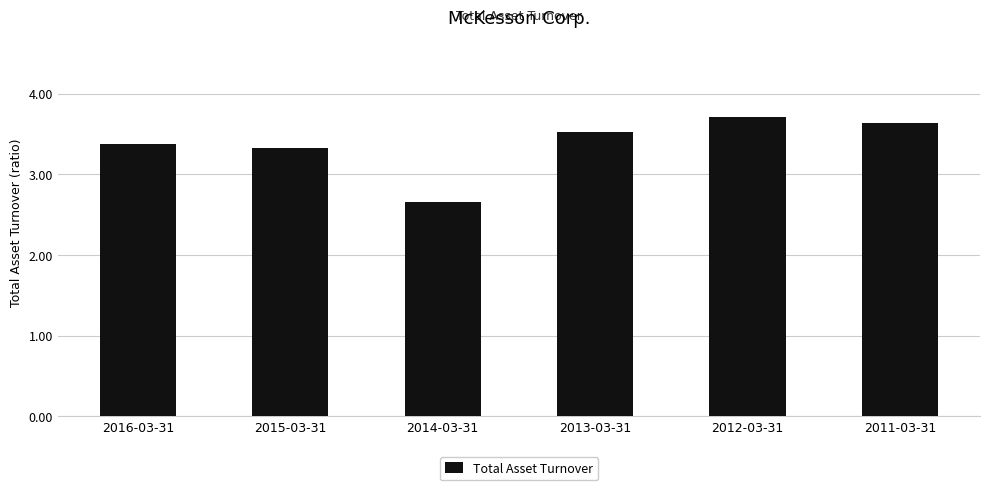

Approximately how many times larger is the value at 2012-03-31 compared to 2013-03-31?

1.1